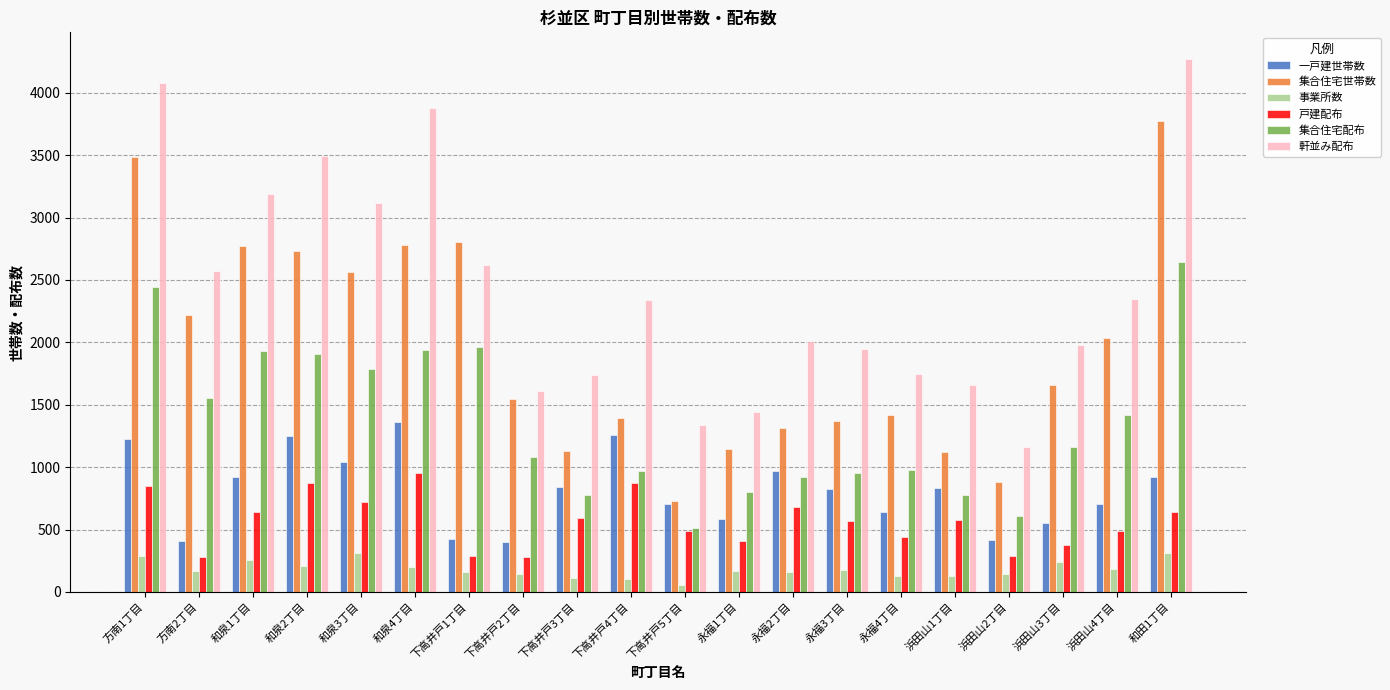

What is the difference between the highest and lowest values at 方南2丁目?

2401